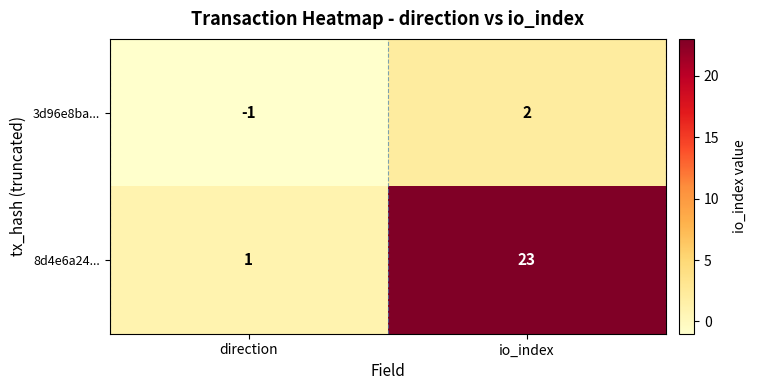

How many categories are shown in the chart?

2